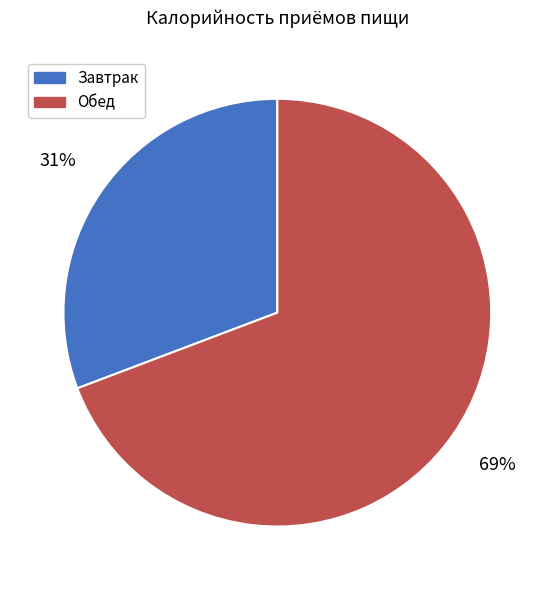

To the nearest percent, what portion does Обед represent?

69%